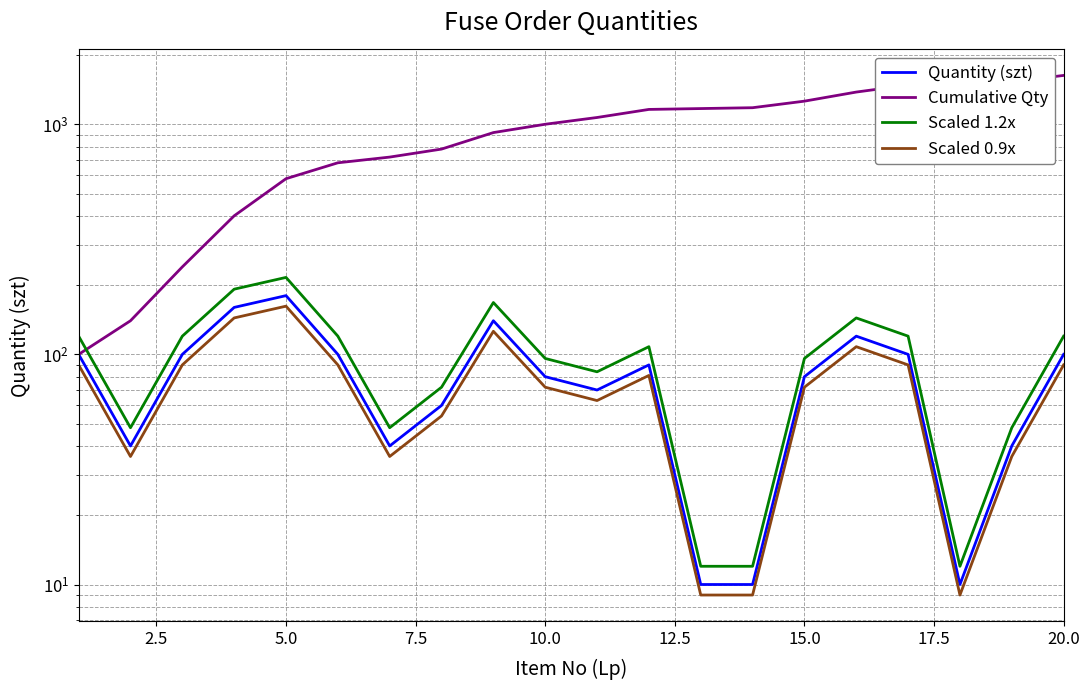

True or false: Scaled 0.9x and Quantity (szt) cross at least once.

False